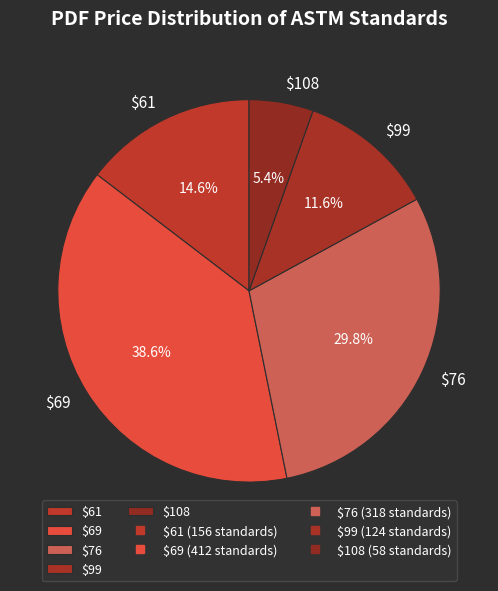

To the nearest percent, what is the average slice percentage?

20%